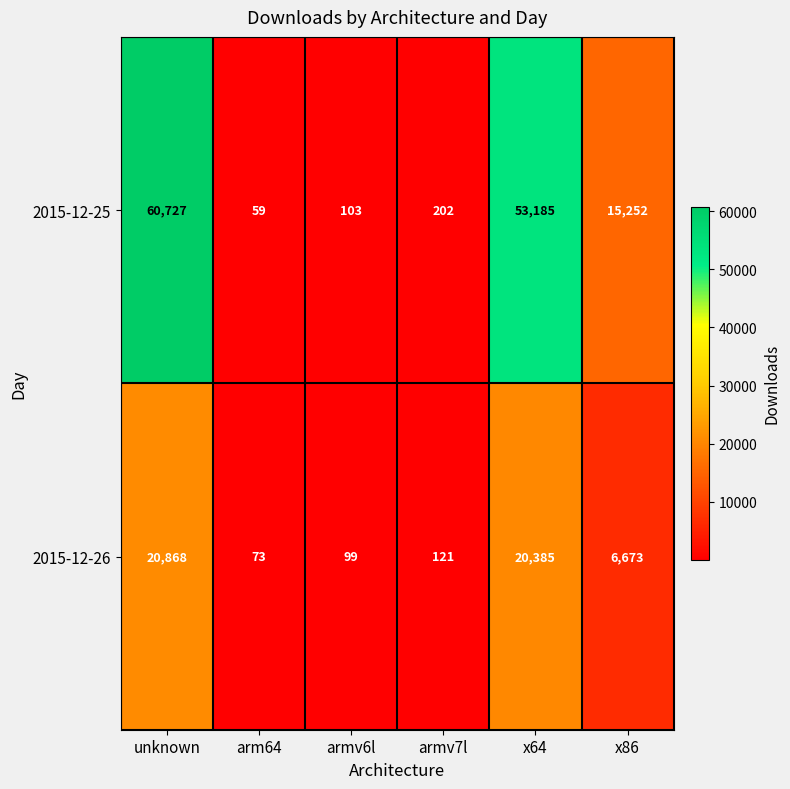

Count the number of categories in the chart.

6